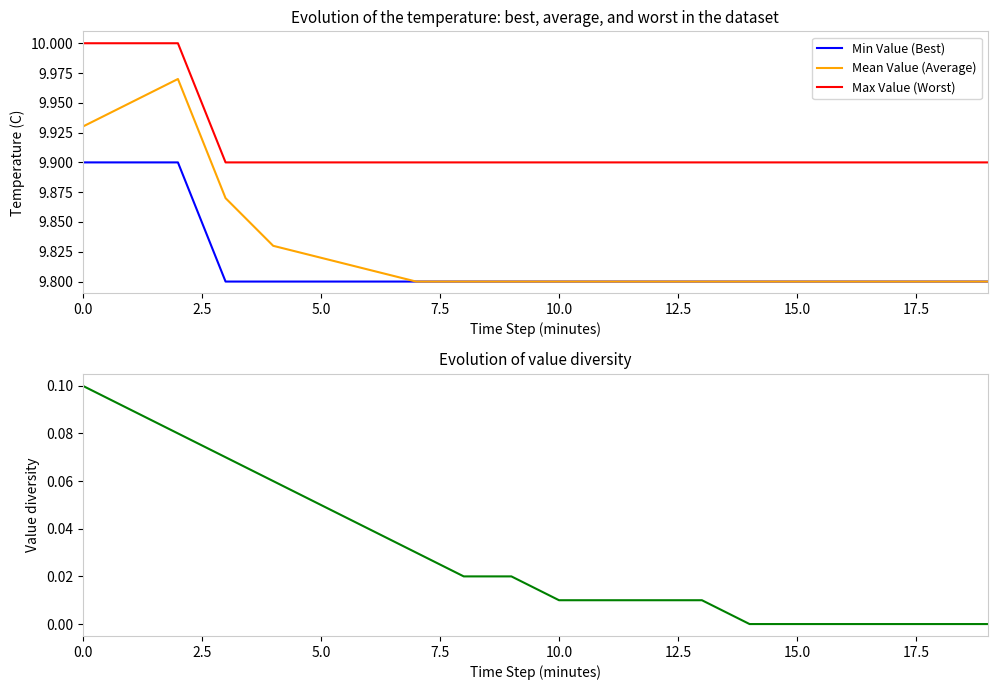

True or false: Mean Value (Average) and Max Value (Worst) intersect in this chart.

False